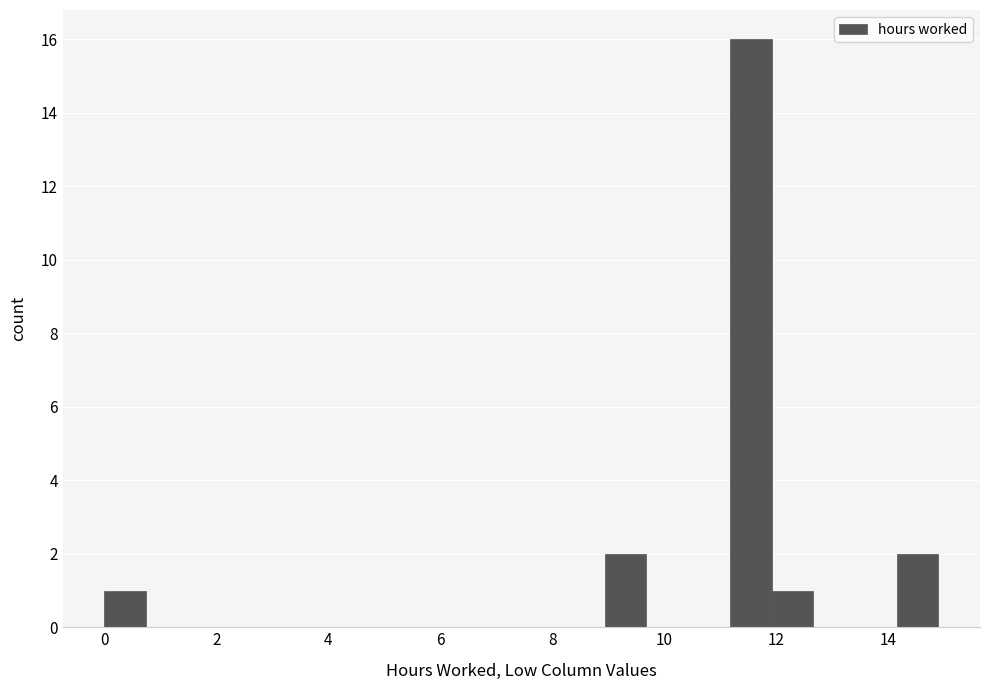

Read against the x-axis, roughly where is the centre of the tallest bar?

11.6